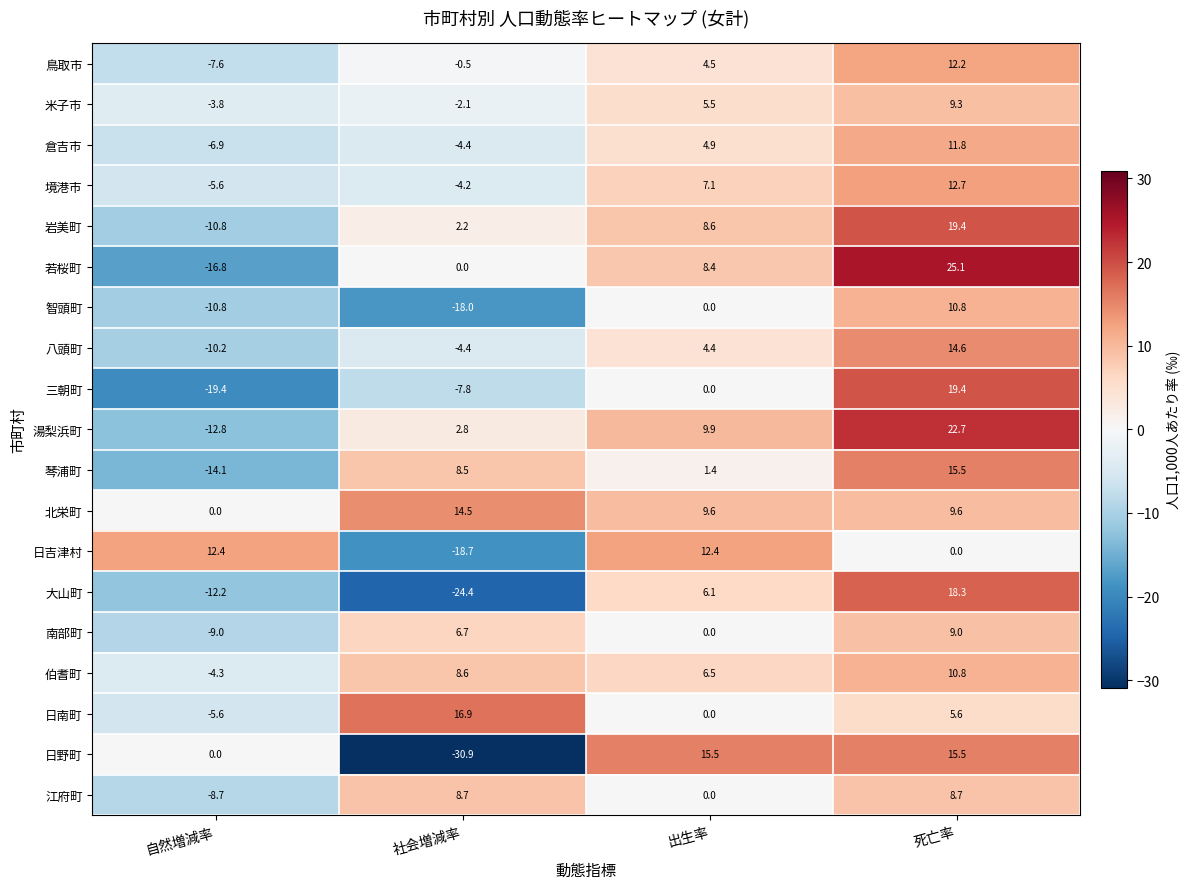

What is the maximum value shown in the chart?

25.1